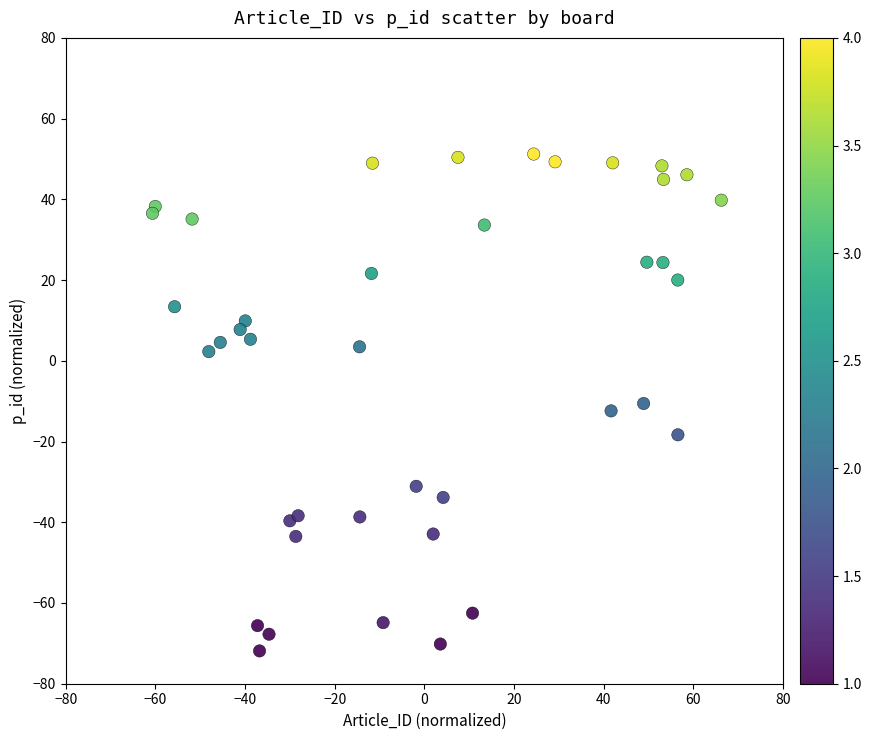

What is the range of X values (max minus min)?

126.9